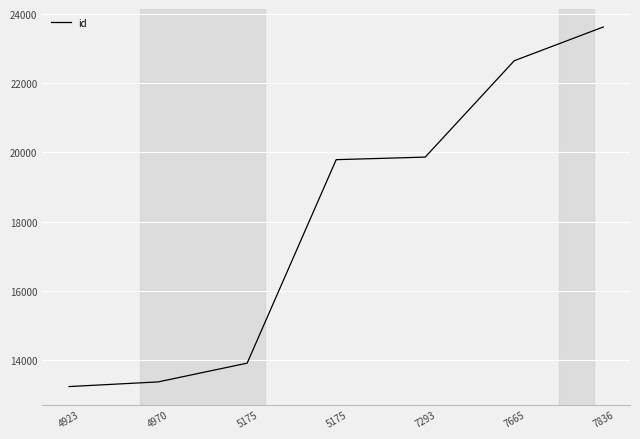

What is the average value?

18065